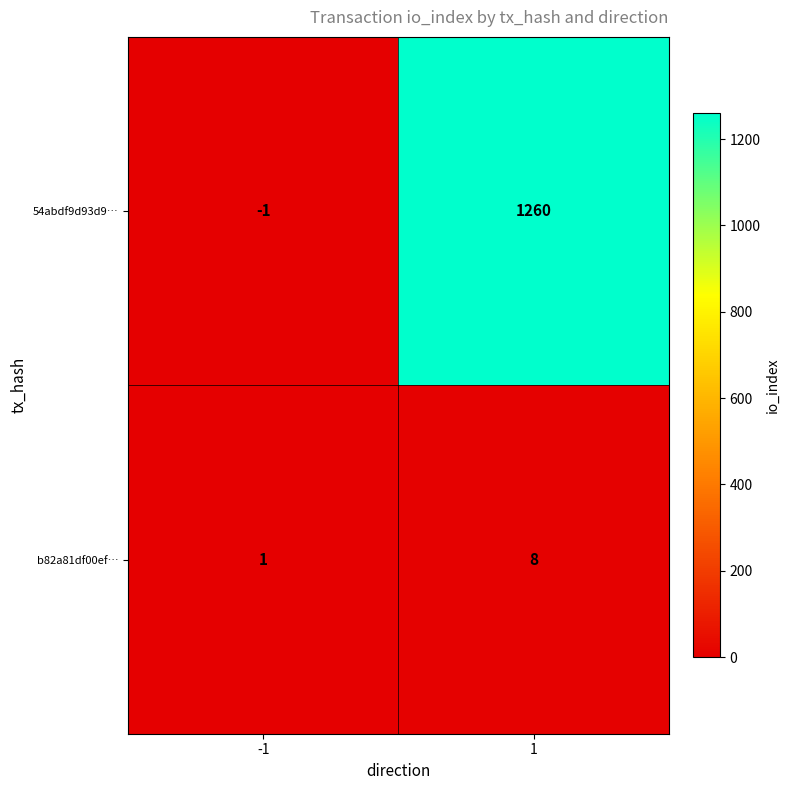

What is the difference between the maximum and minimum values in the 54abdf9d93d9… series?

1261